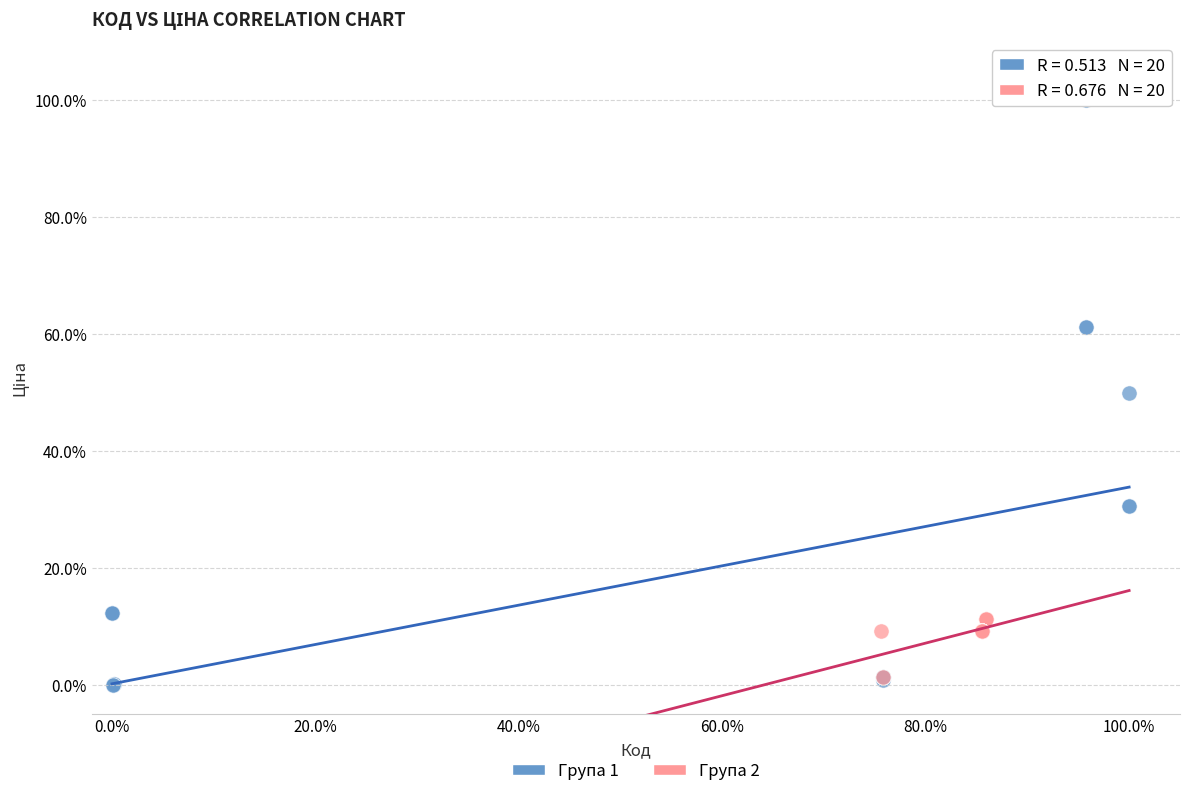

What are all the series names shown in the legend?

Група 1, Група 2